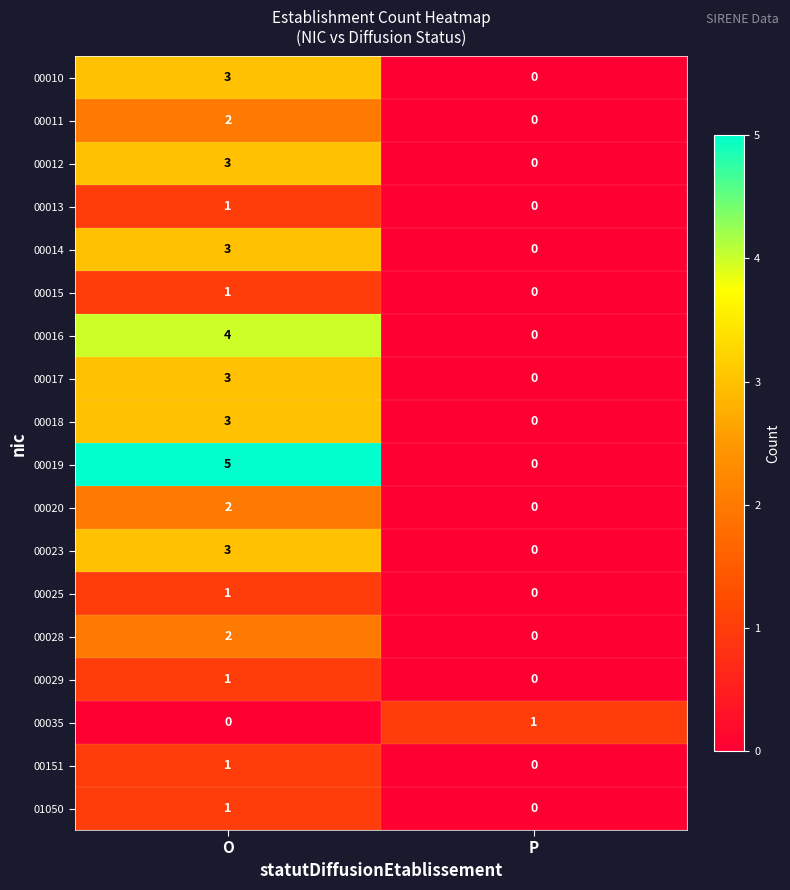

How many distinct data groups are displayed?

18